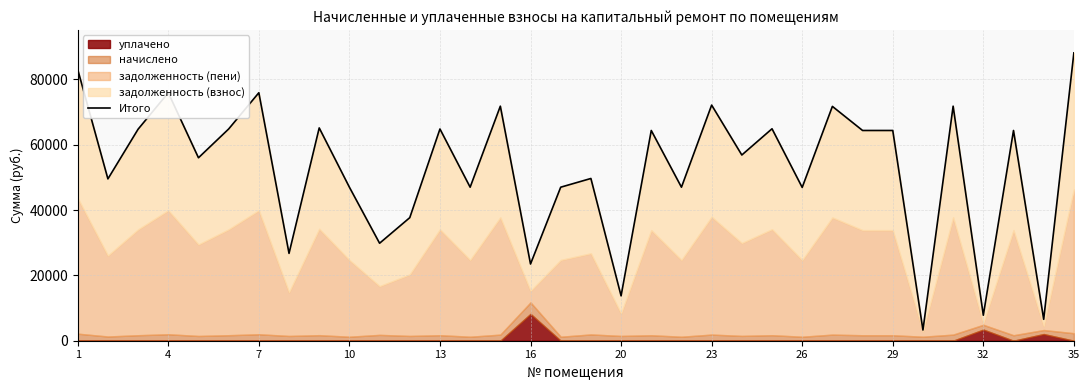

How many lines are shown in the chart?

1